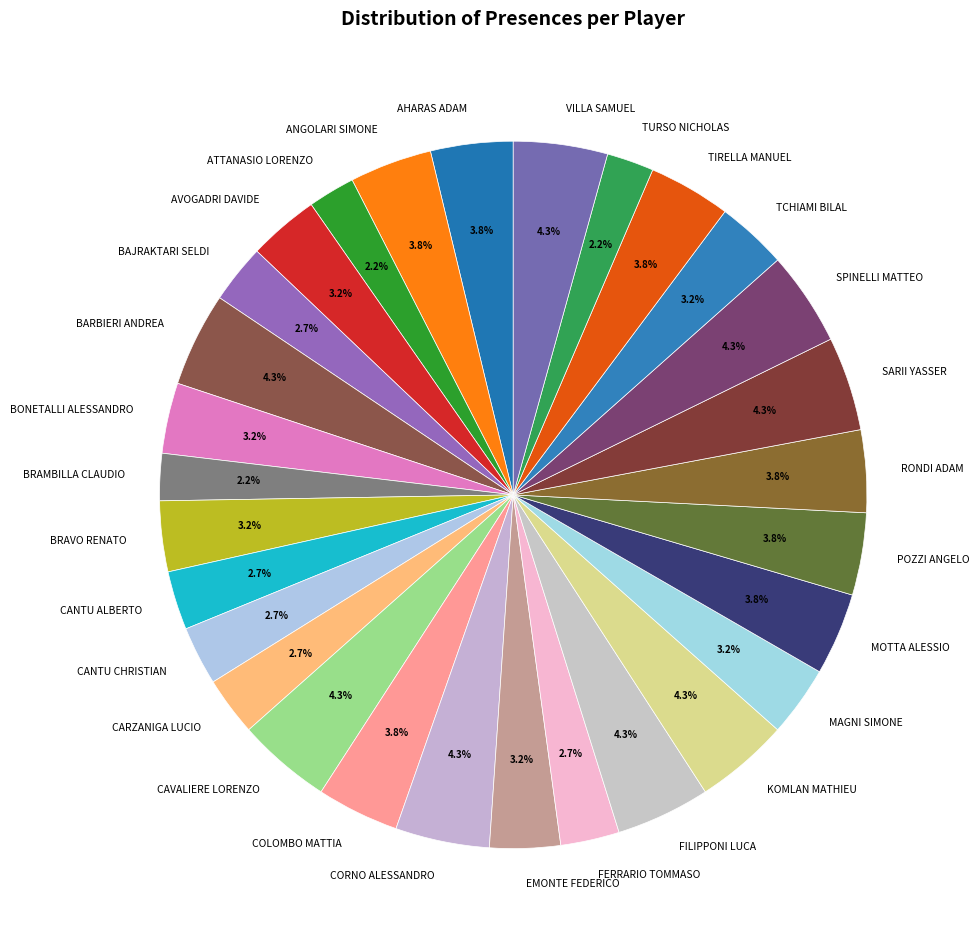

Does CANTU CHRISTIAN represent more than half of the total?

No